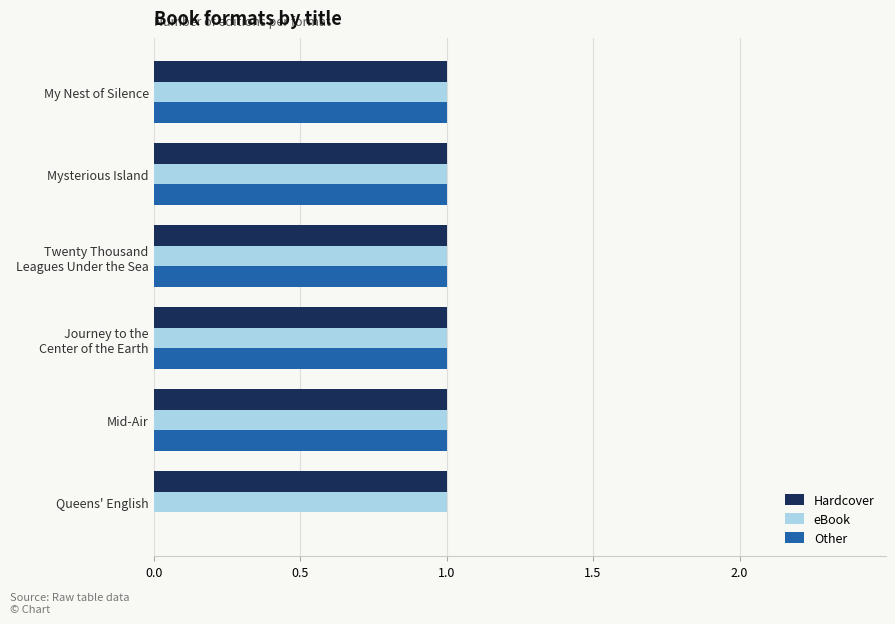

What is the sum of all Hardcover values?

6